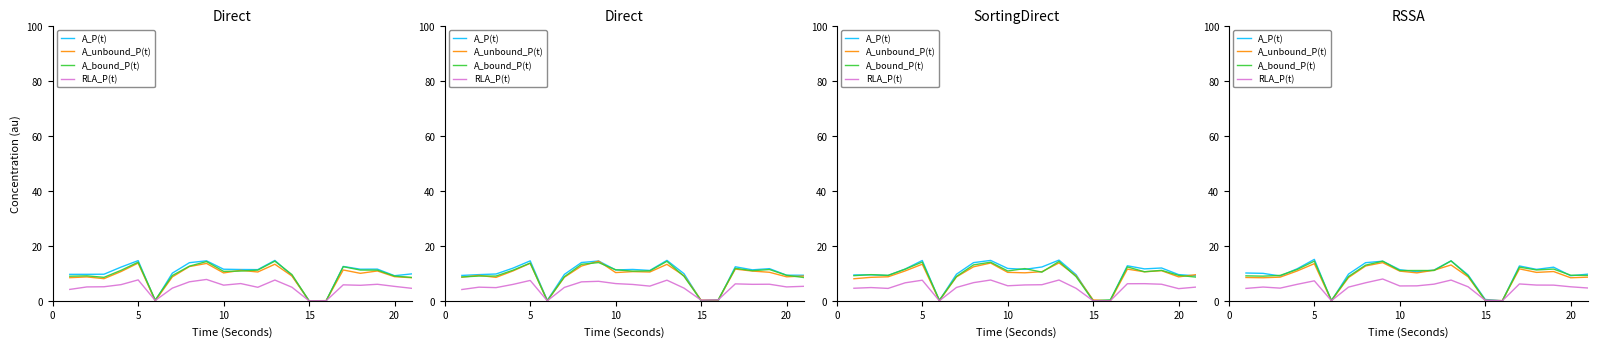

True or false: A_P(t) has more than 0 points higher than both neighbors.

True